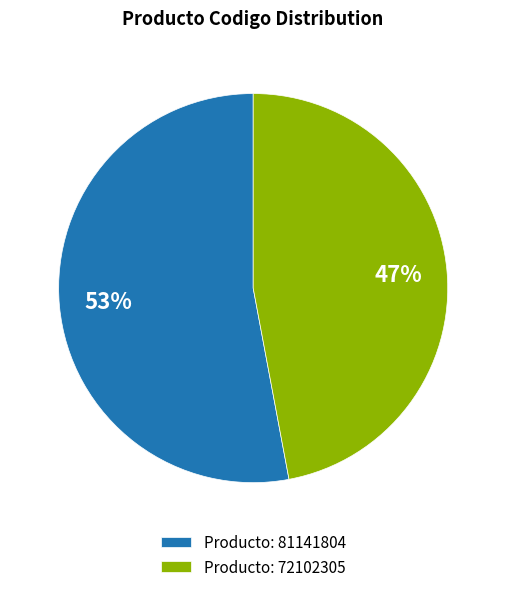

Does Producto: 81141804 account for over 50% of the chart?

Yes